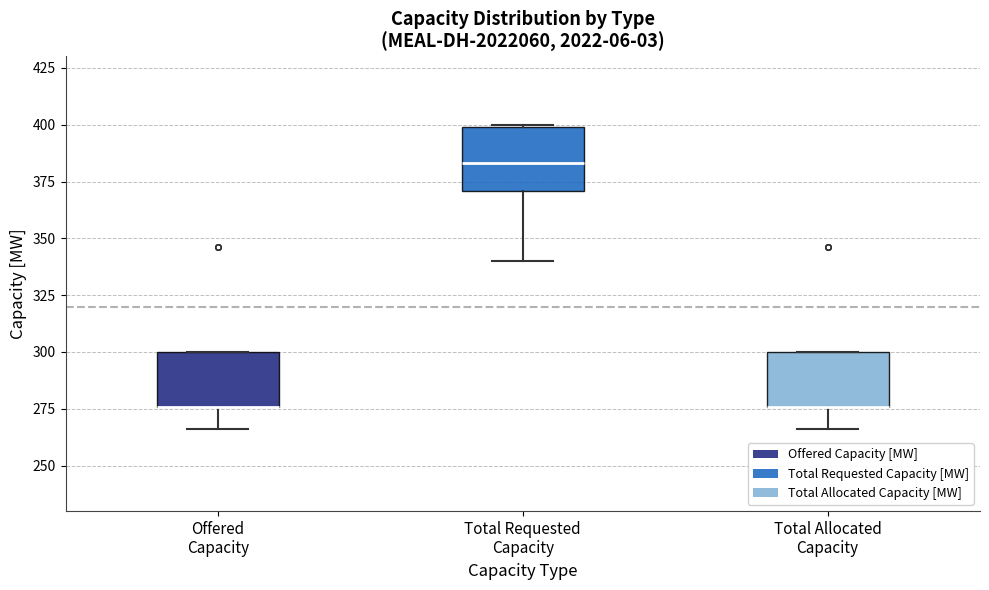

Reading left to right, transcribe this box plot: for each box, give where its median line is, the range the box spans, and where its two whiskers end, as read against the y-axis. The values are not printed on the chart, so give them approximately, as read against the axis.

Offered Capacity: median 275 (drawn on the box's lower edge), box 275 to 300, whiskers 265 to 300
Total Requested Capacity: median 385, box 370 to 400, whiskers 340 to 400
Total Allocated Capacity: median 275 (drawn on the box's lower edge), box 275 to 300, whiskers 265 to 300